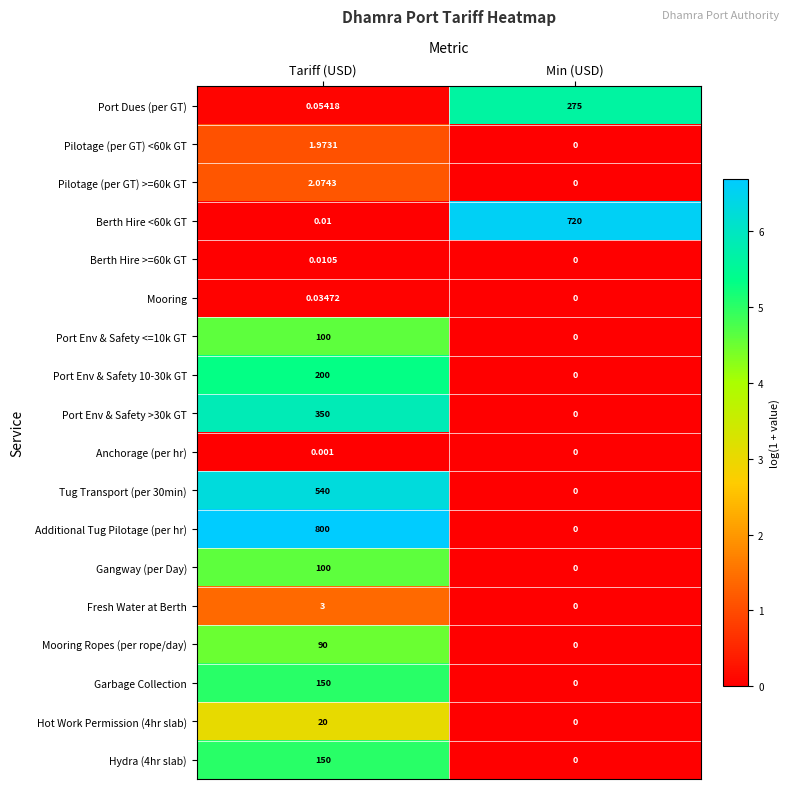

Rank the categories by Berth Hire >=60k GT value from lowest to highest.

Min (USD), Tariff (USD)